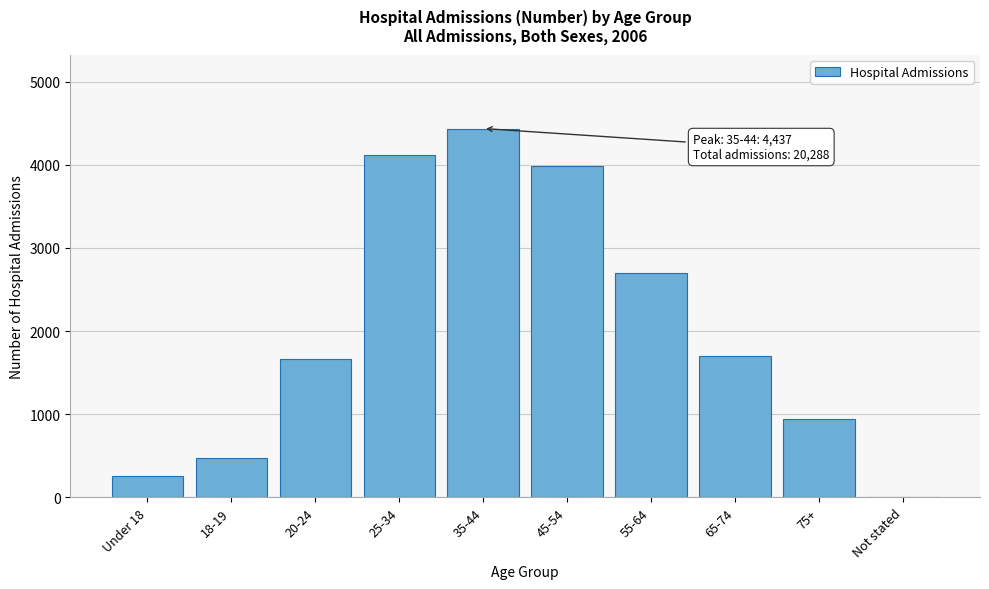

Reading left to right, extract all data points from this chart.

Under 18=253	18-19=476	20-24=1669	25-34=4121	35-44=4437	45-54=3982	55-64=2701	65-74=1696	75+=946	Not stated=7